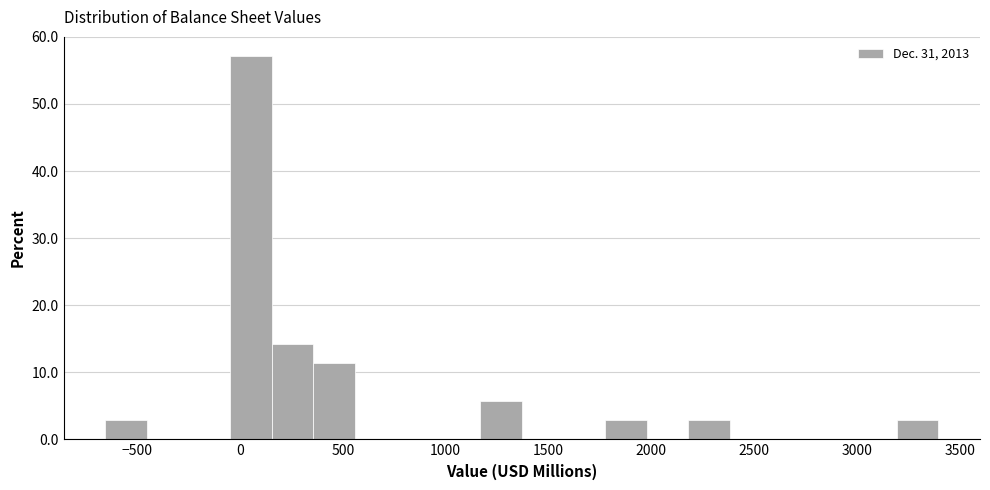

Reading left to right, transcribe this chart: for each bar, give the range it covers on the x-axis and its height. Neither the bar edges nor the heights are printed on the chart, so give them approximately, as read against the axes.

-650 to -450: 3
-450 to -250: 0
-250 to -50: 0
-50 to 150: 57
150 to 350: 14
350 to 550: 11
550 to 750: 0
750 to 950: 0
950 to 1150: 0
1150 to 1350: 6
1350 to 1550: 0
1550 to 1750: 0
1750 to 2000: 3
2000 to 2200: 0
2200 to 2400: 3
2400 to 2600: 0
2600 to 2800: 0
2800 to 3000: 0
3000 to 3200: 0
3200 to 3400: 3